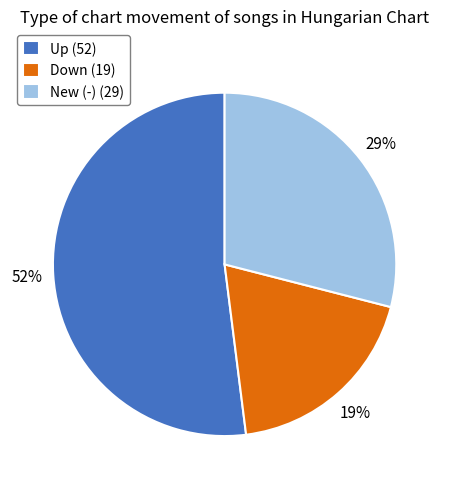

Is the sum of Down (19) and New (-) (29) greater than half?

No